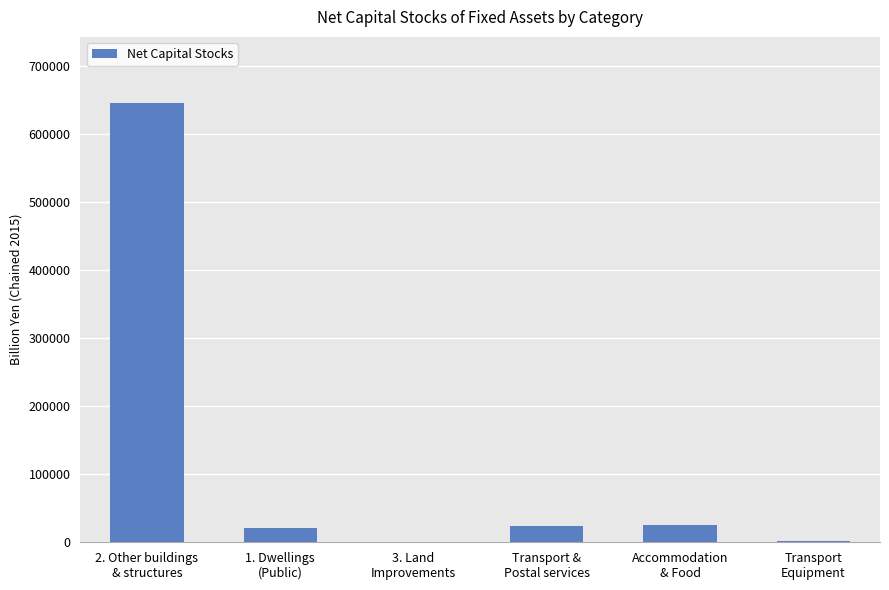

What is the maximum value shown in the chart?

645858.1